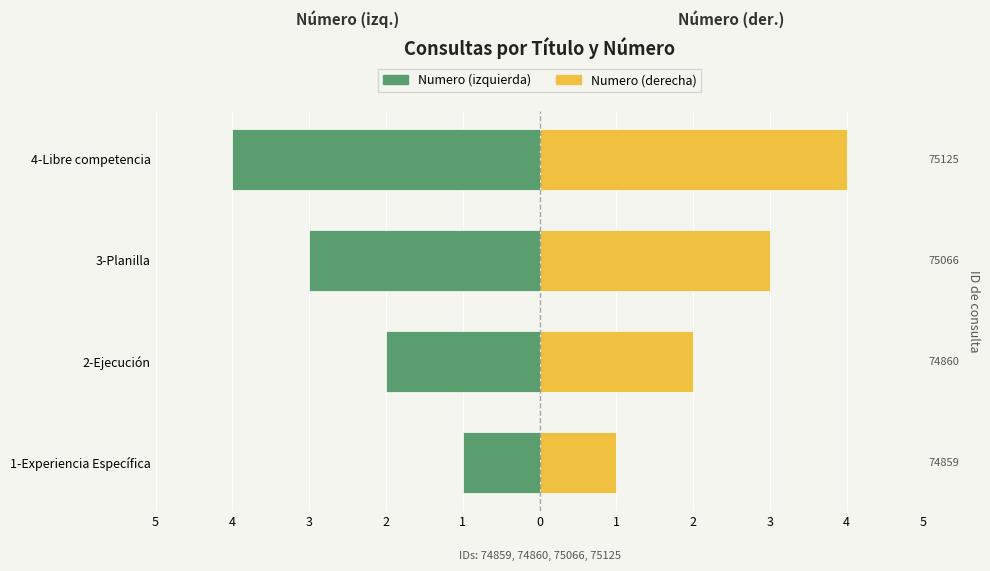

Which series has the widest spread of values?

Numero (izquierda)